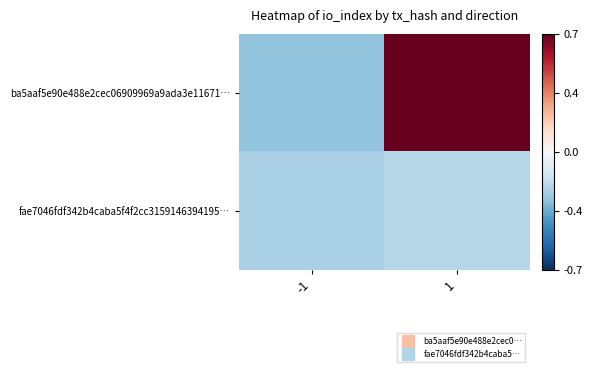

Which series has the largest total across all categories?

ba5aaf5e90e488e2cec06909969a9ada3e11671…